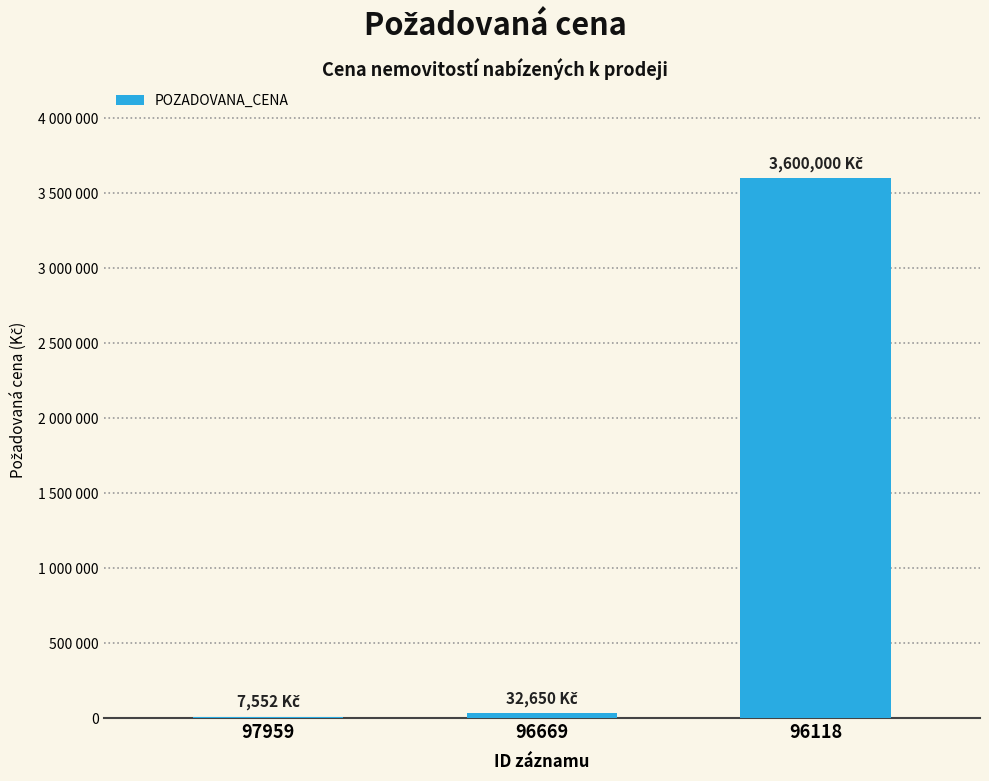

List the labels in order of value, largest first.

96118, 96669, 97959